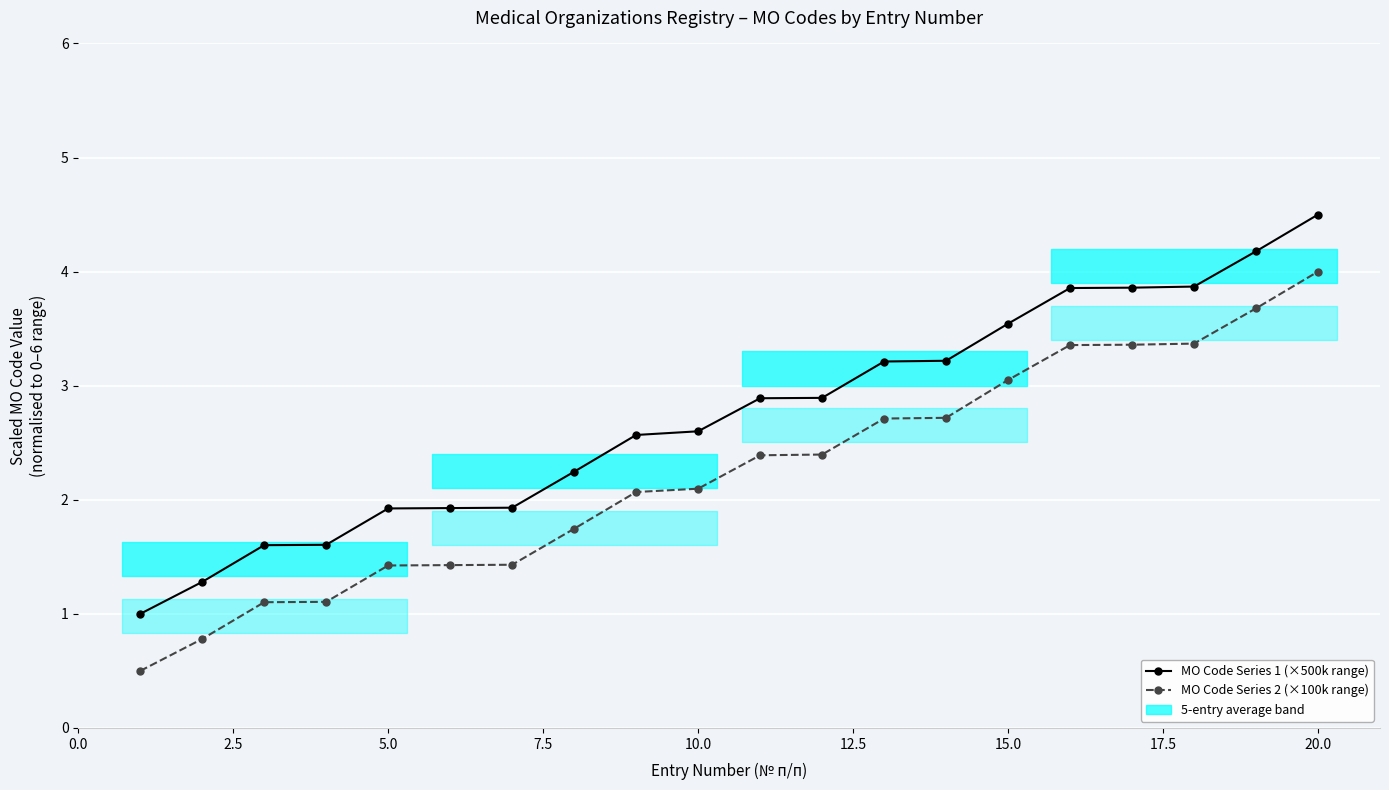

Does the chart display data point markers on the line(s)?

Yes